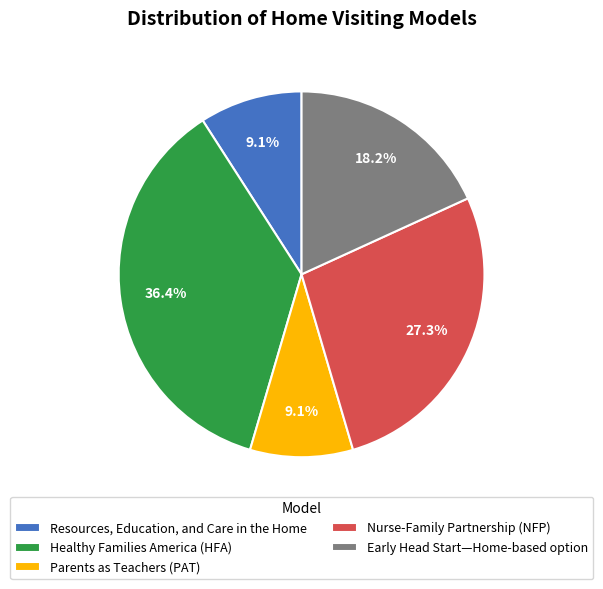

Between Early Head Start—Home-based option and Healthy Families America (HFA), which is larger?

Healthy Families America (HFA)